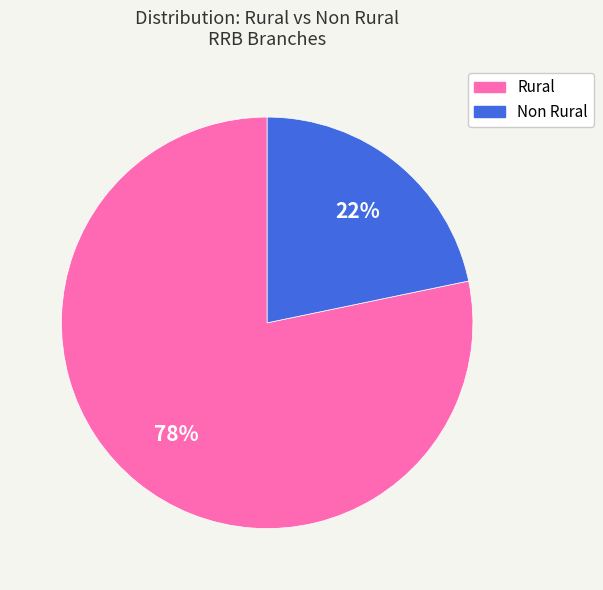

To the nearest percent, what is the average slice percentage?

50%